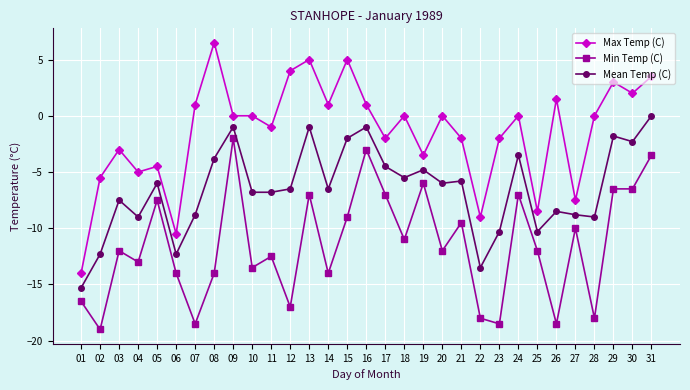

Which series has the largest range (max minus min)?

Max Temp (C)